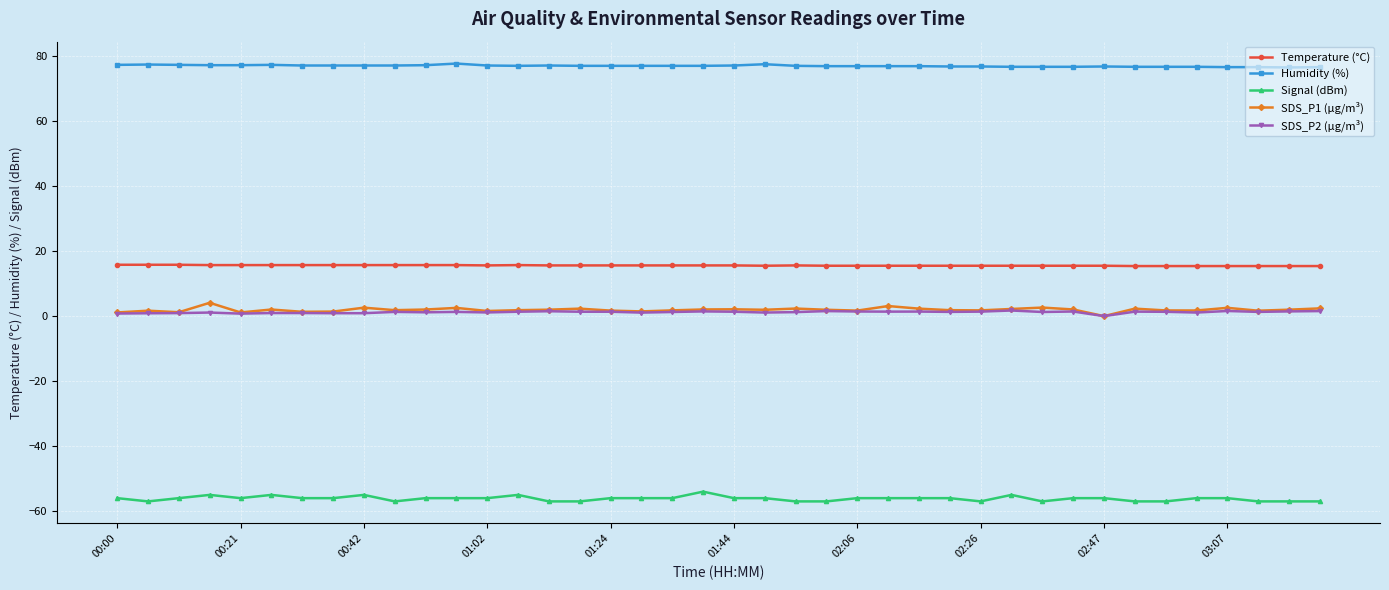

What is the maximum value for Signal (dBm)?

-54.0